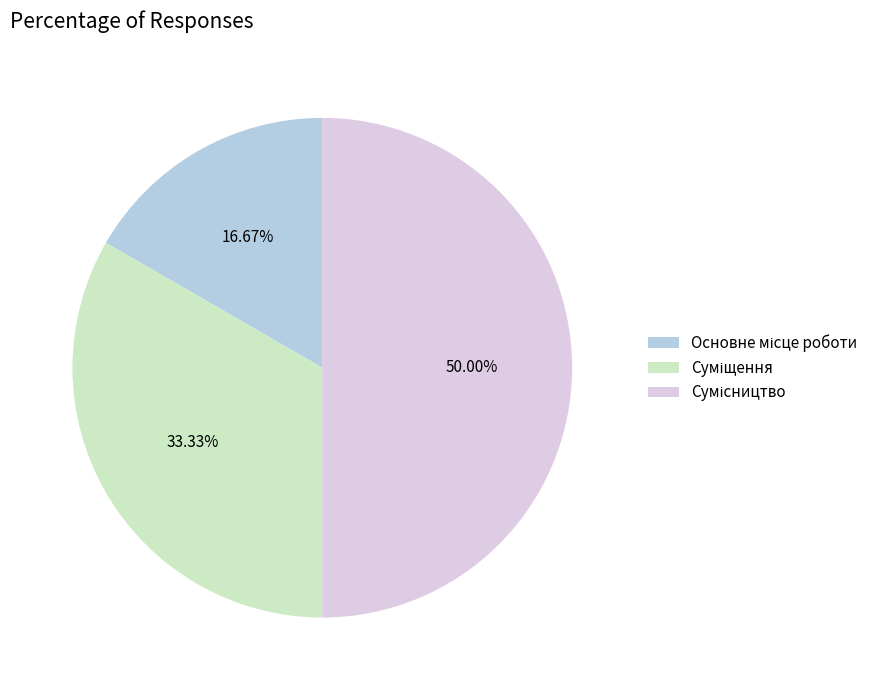

True or false: Сумісництво accounts for 62% of the total.

False